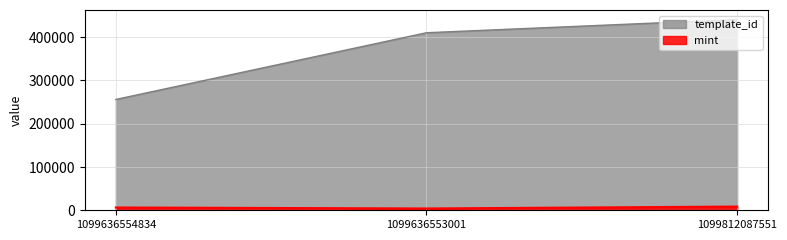

What is the value of the mint point at the 2nd from the left?

4156